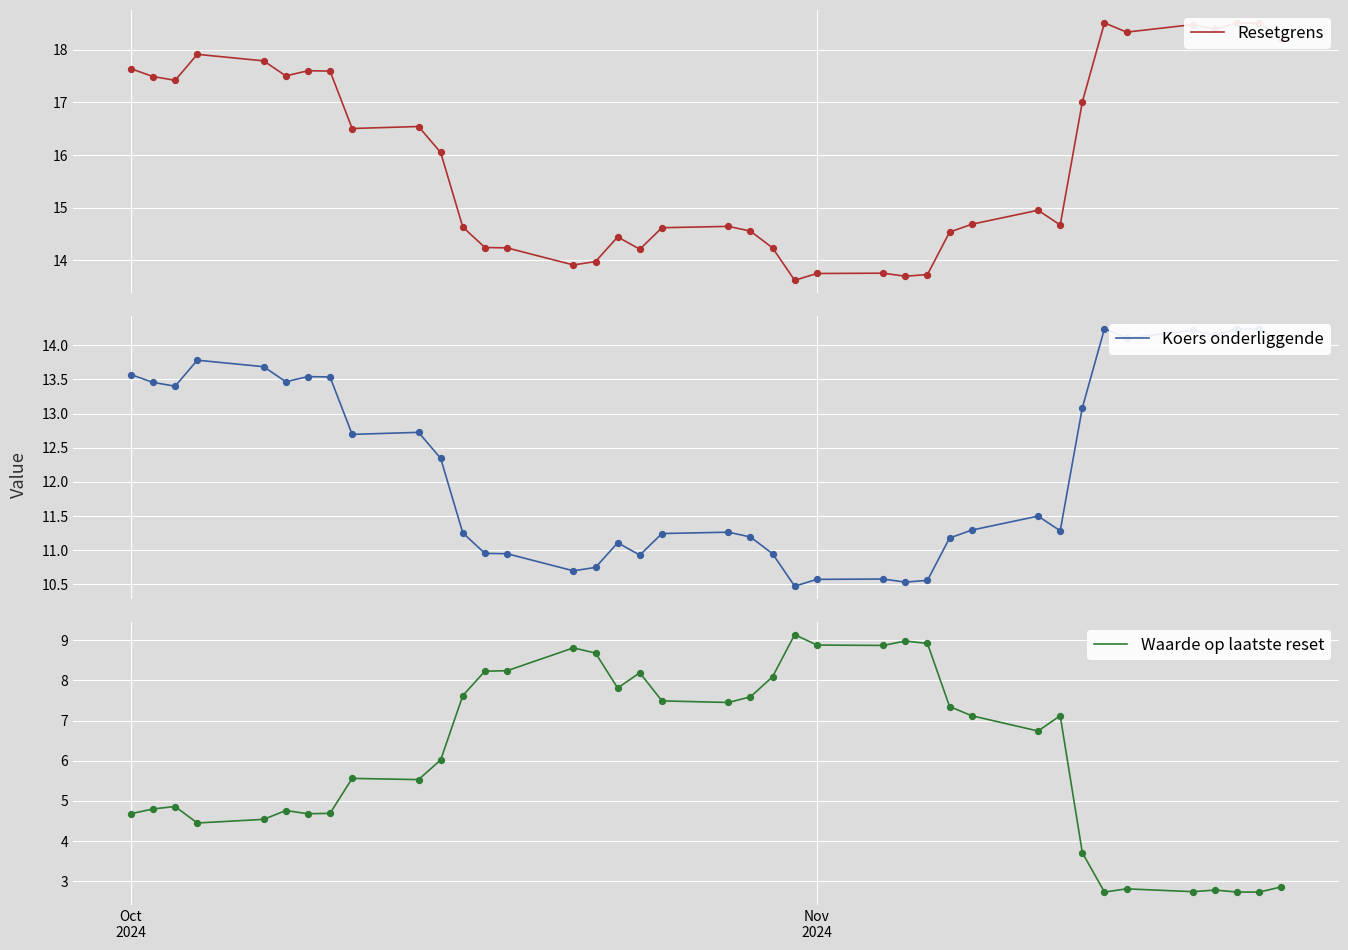

At how many categories does at least one series exceed 13?

39